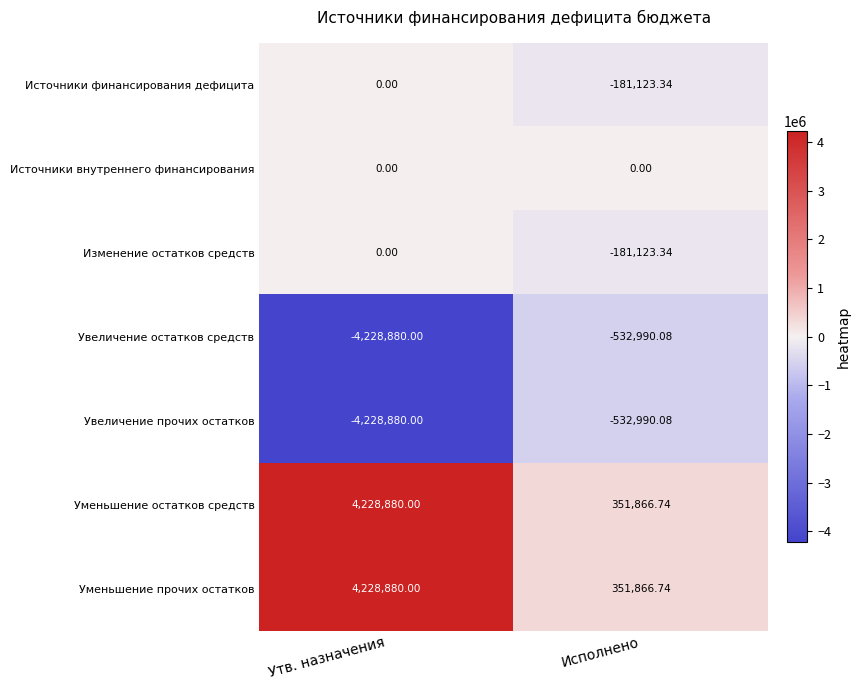

List the labels in order of Увеличение остатков средств value, largest first.

Исполнено, Утв. назначения